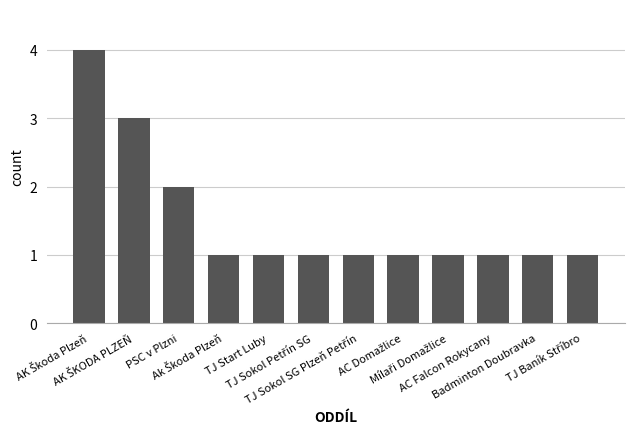

Count the values in the range 1 to 2.

10